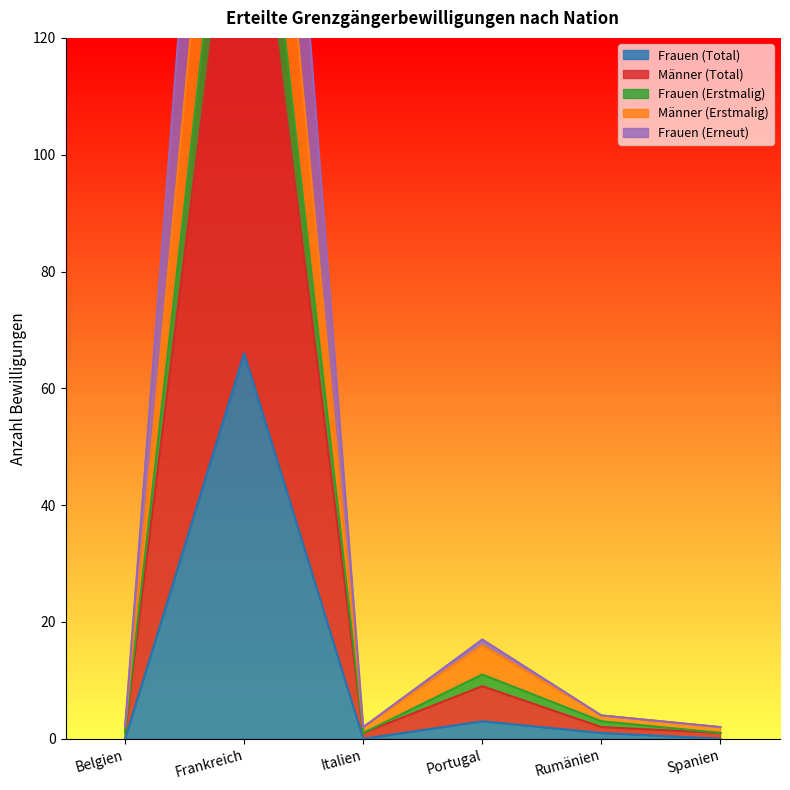

What is the greatest value displayed?

266